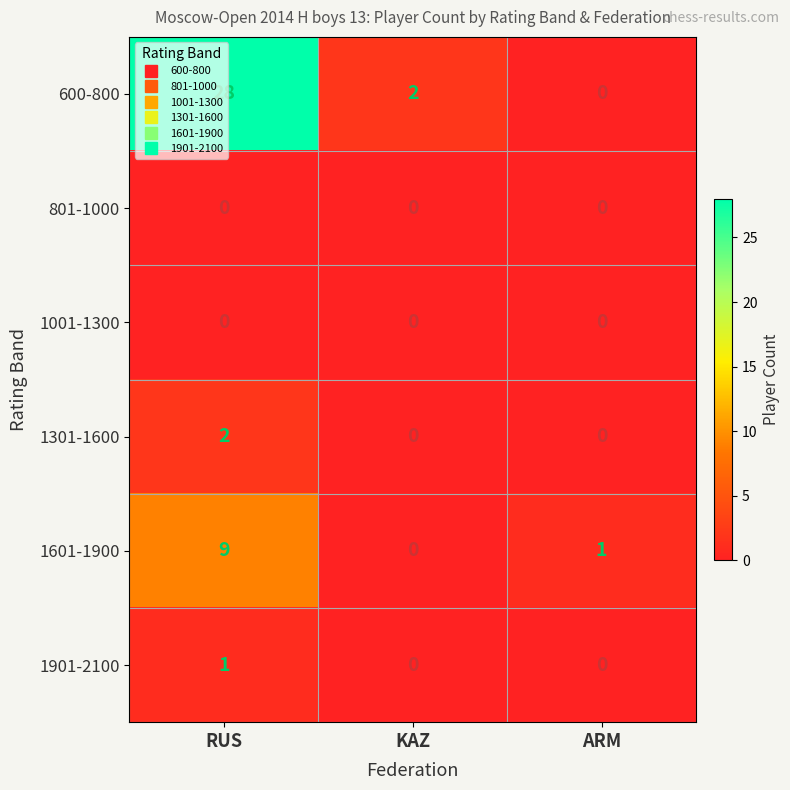

Between KAZ and ARM, which series saw the biggest shift?

600-800